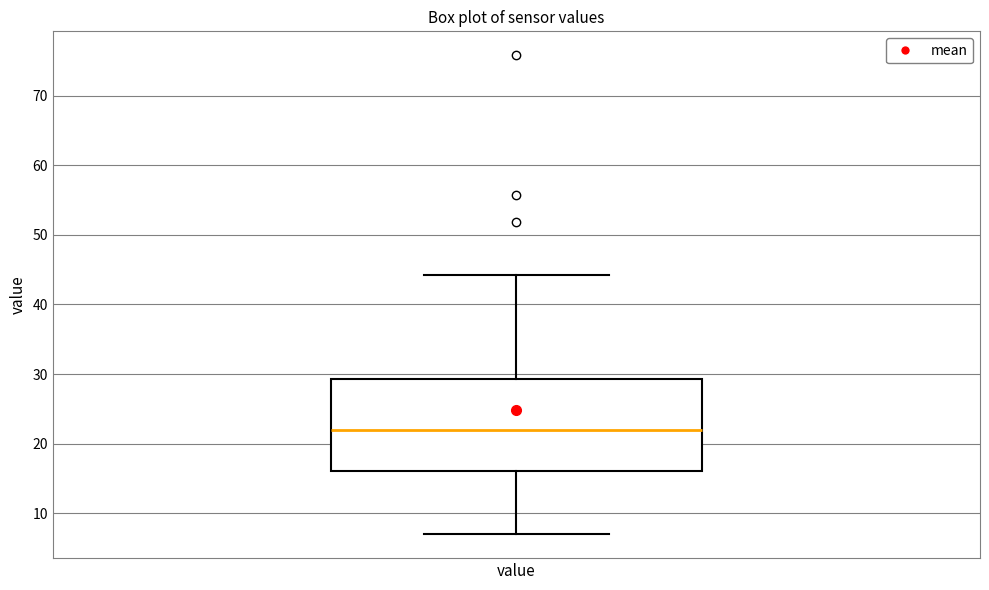

Read this box plot against the y-axis: the position of the median line, the range covered by the box, and the ends of both whiskers. The values are not printed on the chart, so give them approximately, as read against the axis.

median 22, box 16 to 29, whiskers 7 to 44